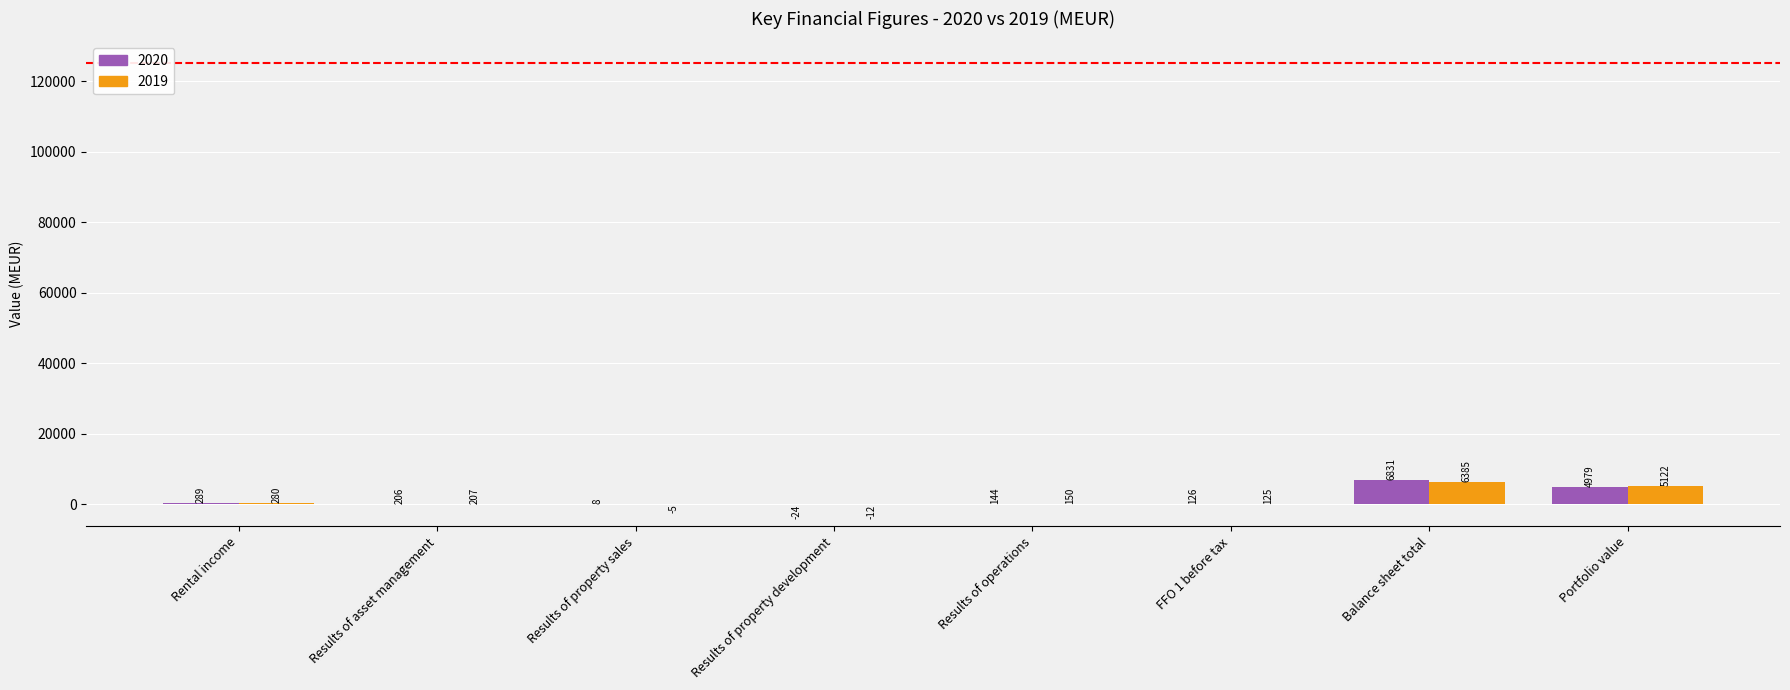

What are all the series names shown in the legend?

2020, 2019